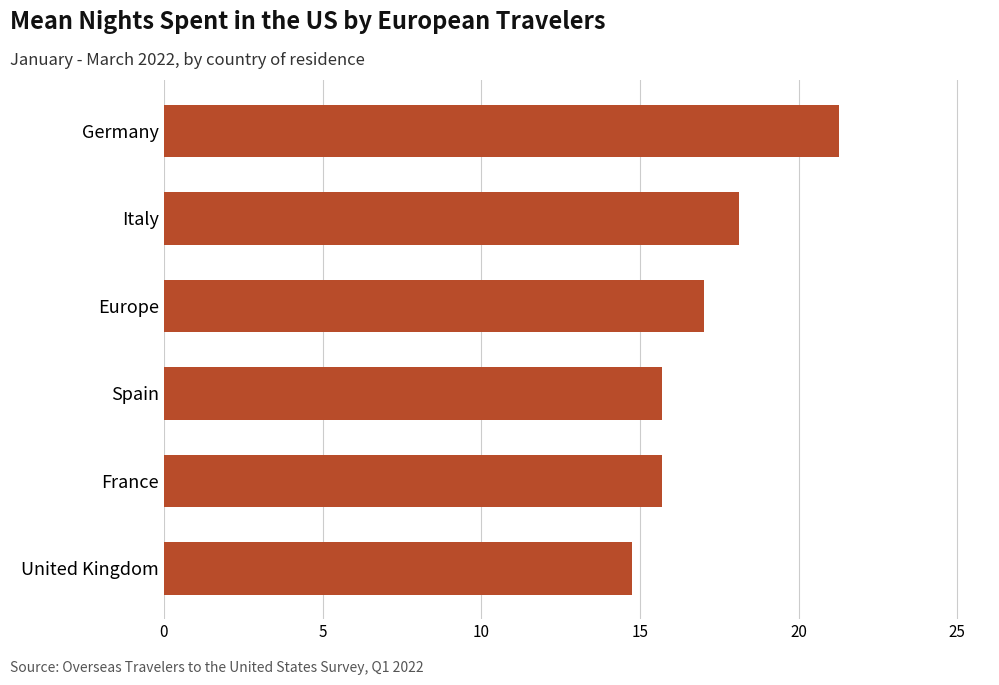

Approximately how many times larger is the value at Germany compared to Spain?

1.4